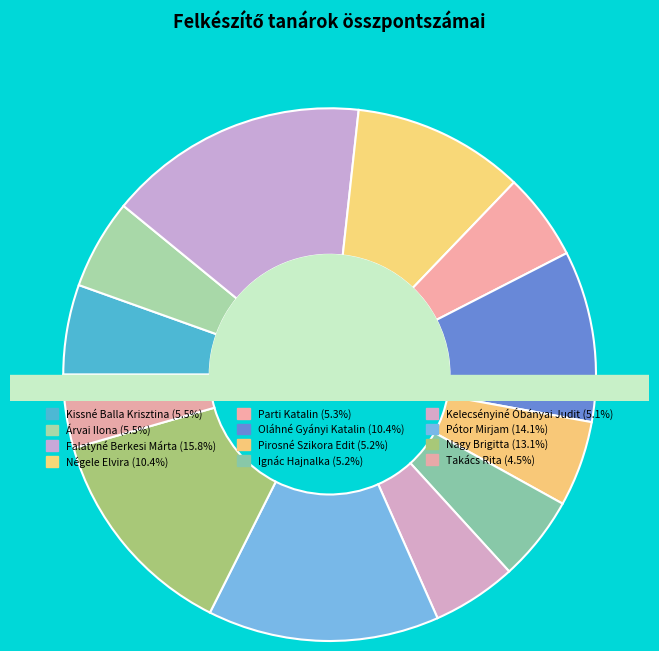

True or false: Négele Elvira accounts for 25% of the total.

False